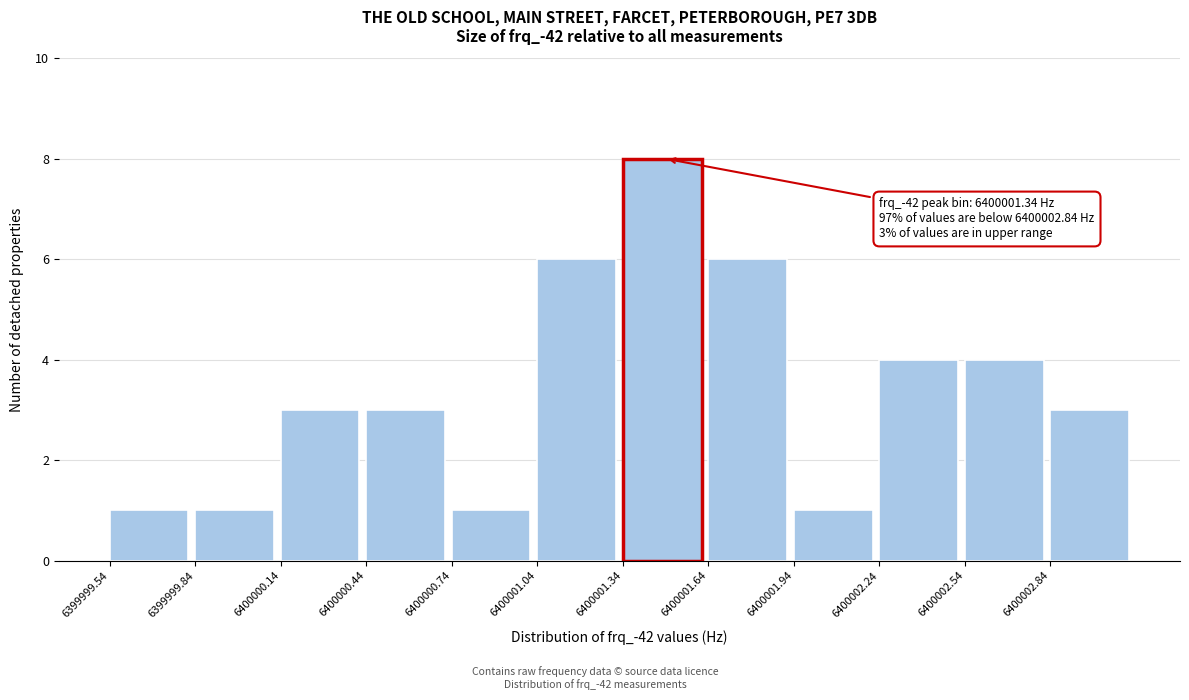

Reading left to right, extract all data points from this chart.

6399999.54=1	6399999.84=1	6400000.14=3	6400000.44=3	6400000.74=1	6400001.04=6	6400001.34=8	6400001.64=6	6400001.94=1	6400002.24=4	6400002.54=4	6400002.84=3